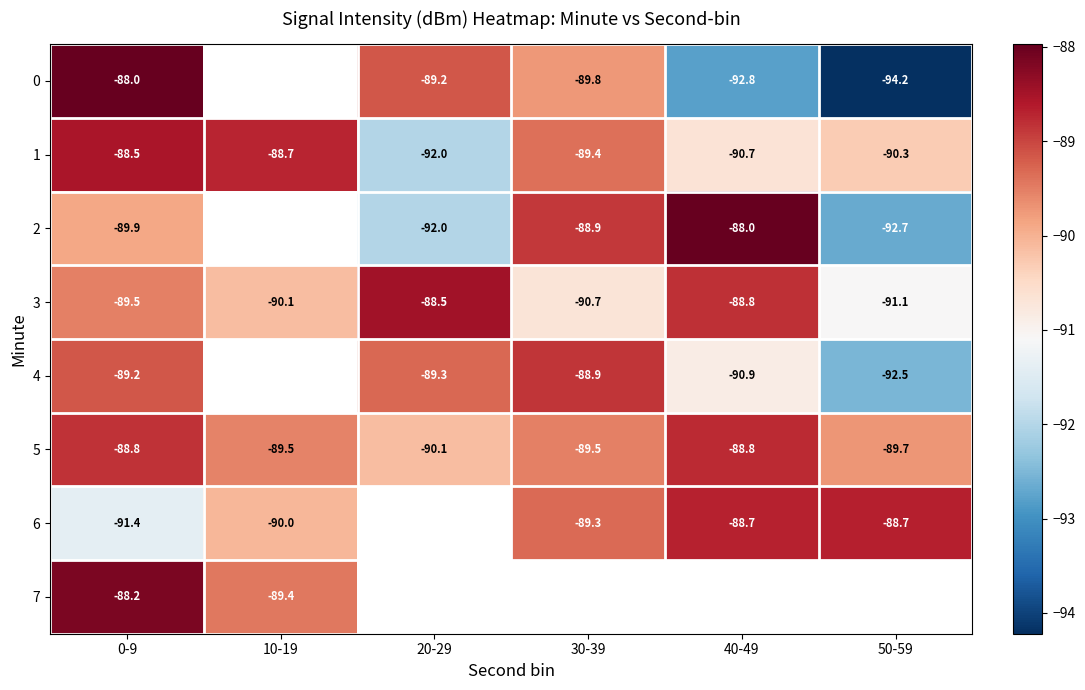

The 5 series shows -59.2 at 10-19. True or false?

False